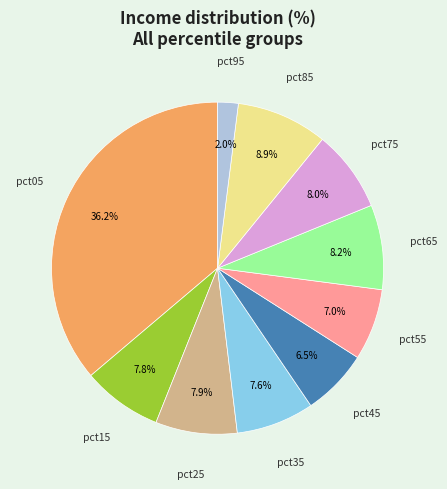

Is there a majority slice in this chart?

No